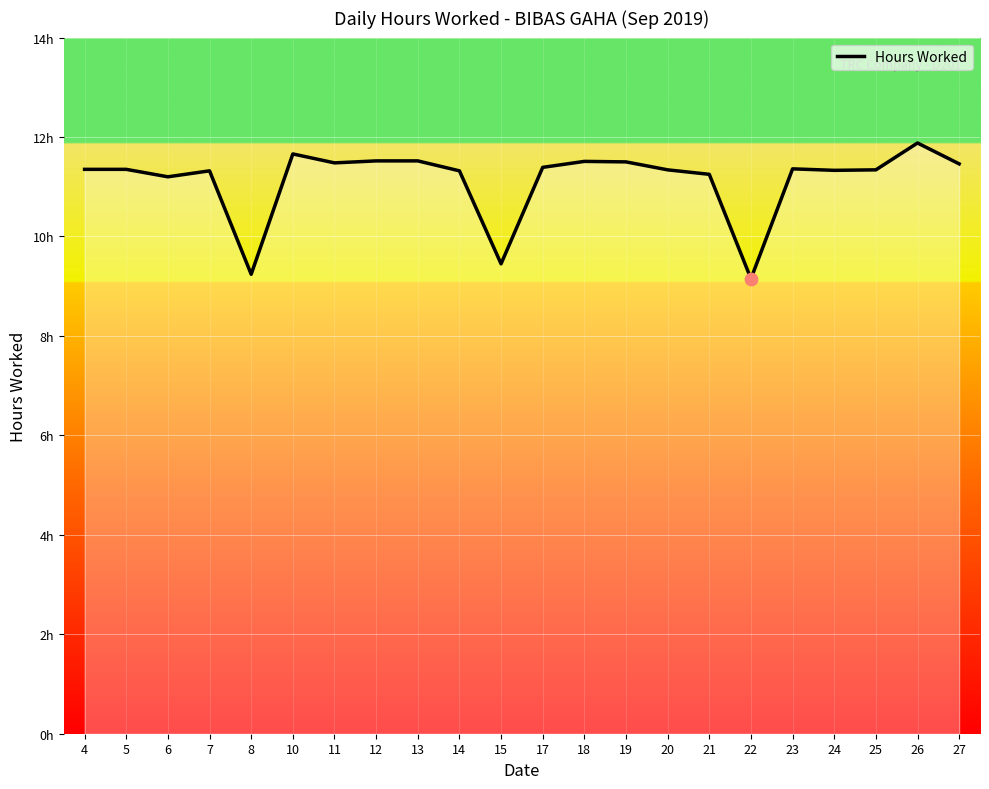

Between 14 and 24, which is larger?

24